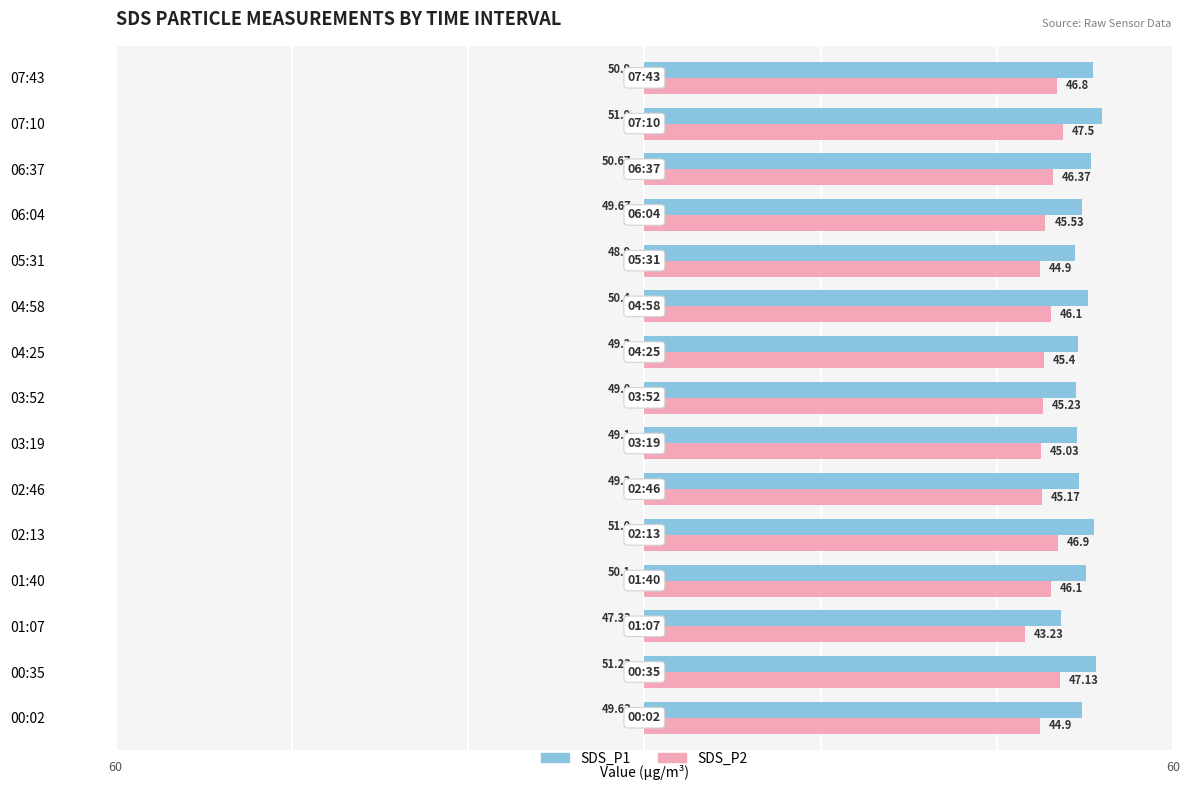

What is the total value across all series at 06:04?

95.2